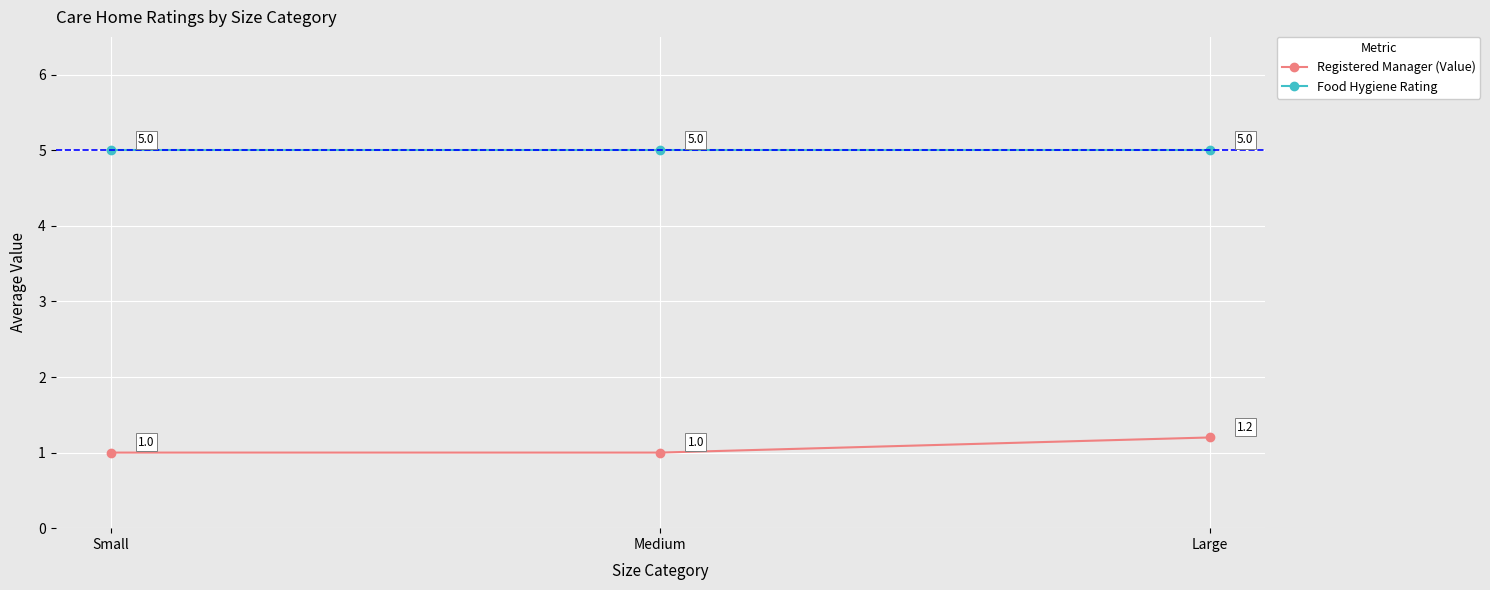

What is the smallest value displayed?

1.0